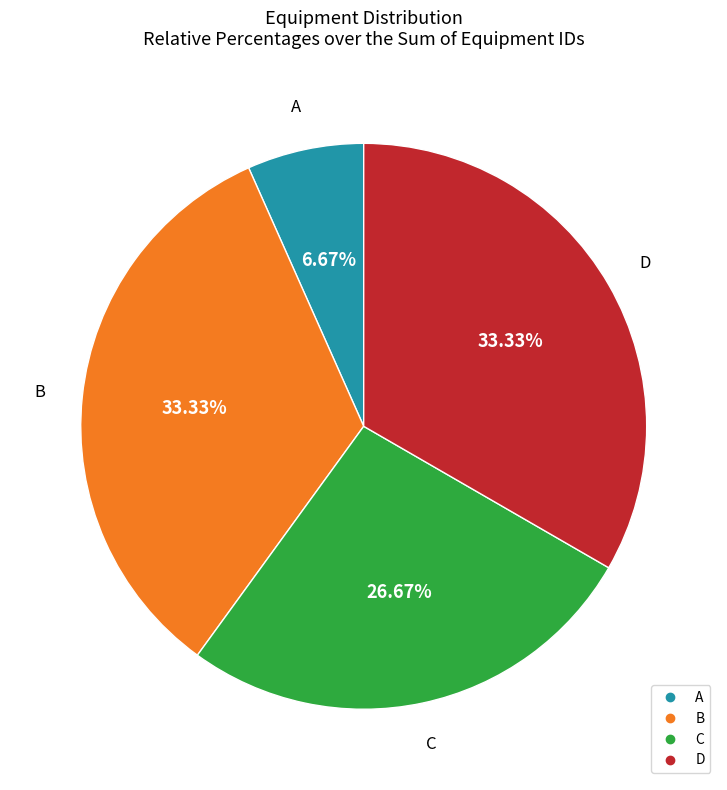

Is there any slice that represents more than half of the pie?

No